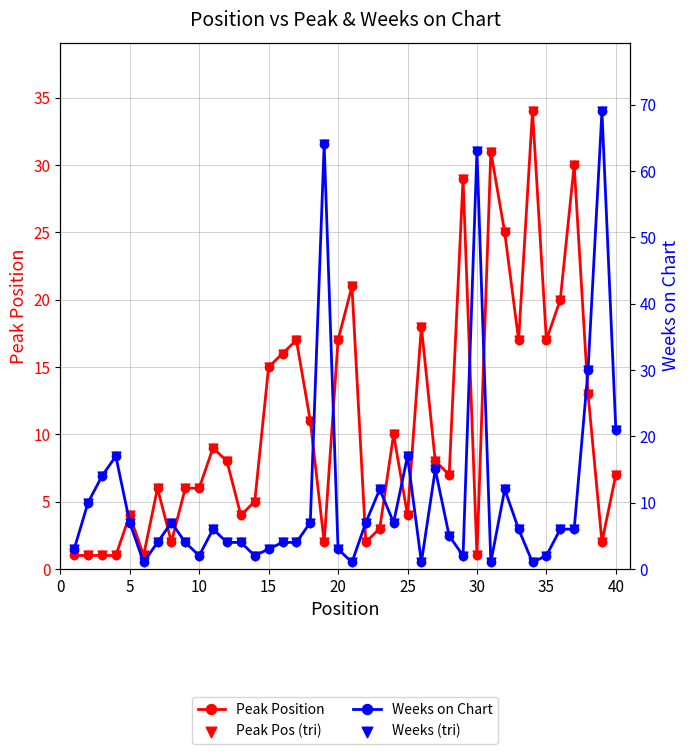

Which series has the largest total across all categories?

Weeks on Chart